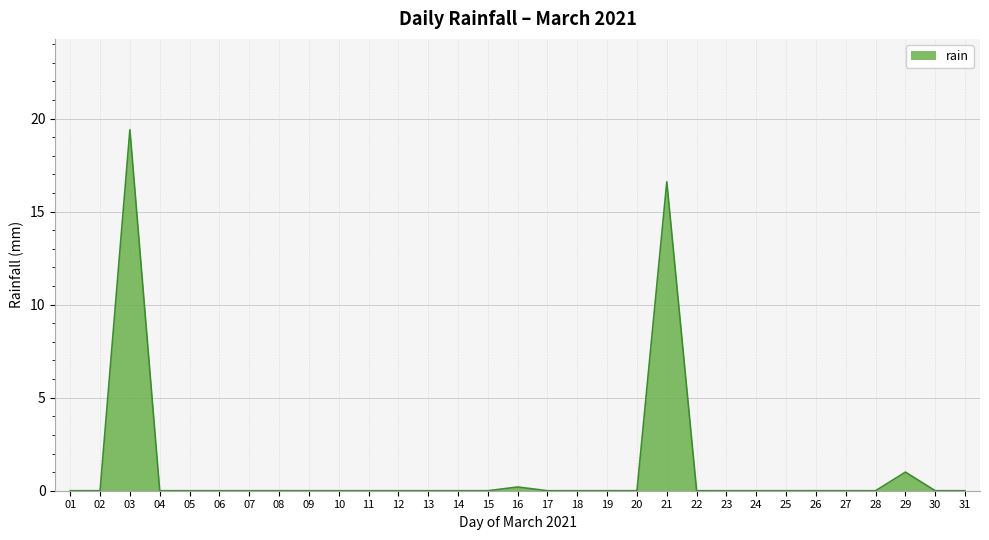

Does the chart display data point markers on the line(s)?

No